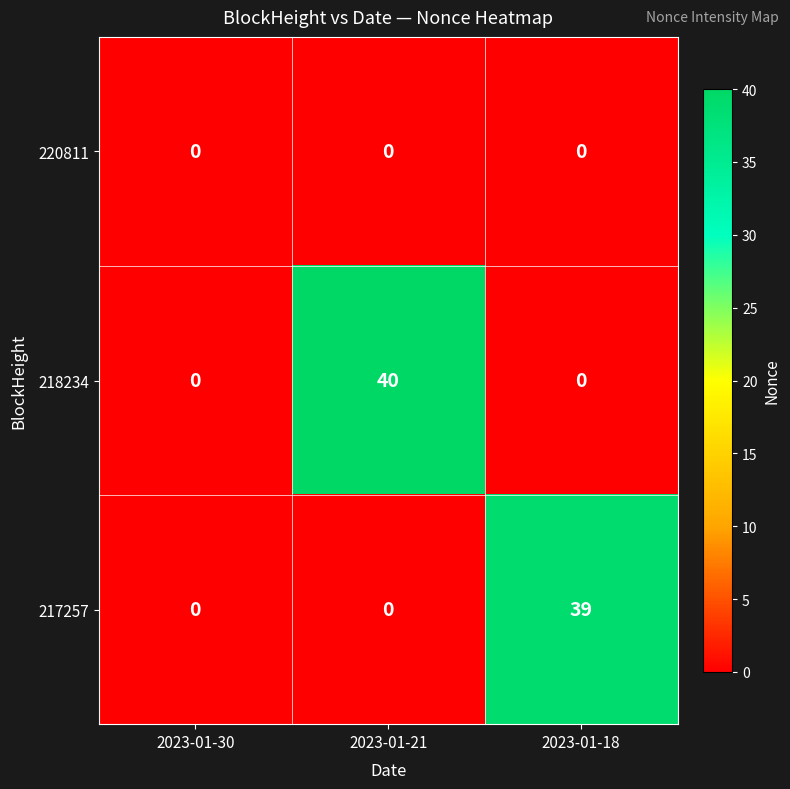

Is it true that 220811 equals 0 at 2023-01-21?

True